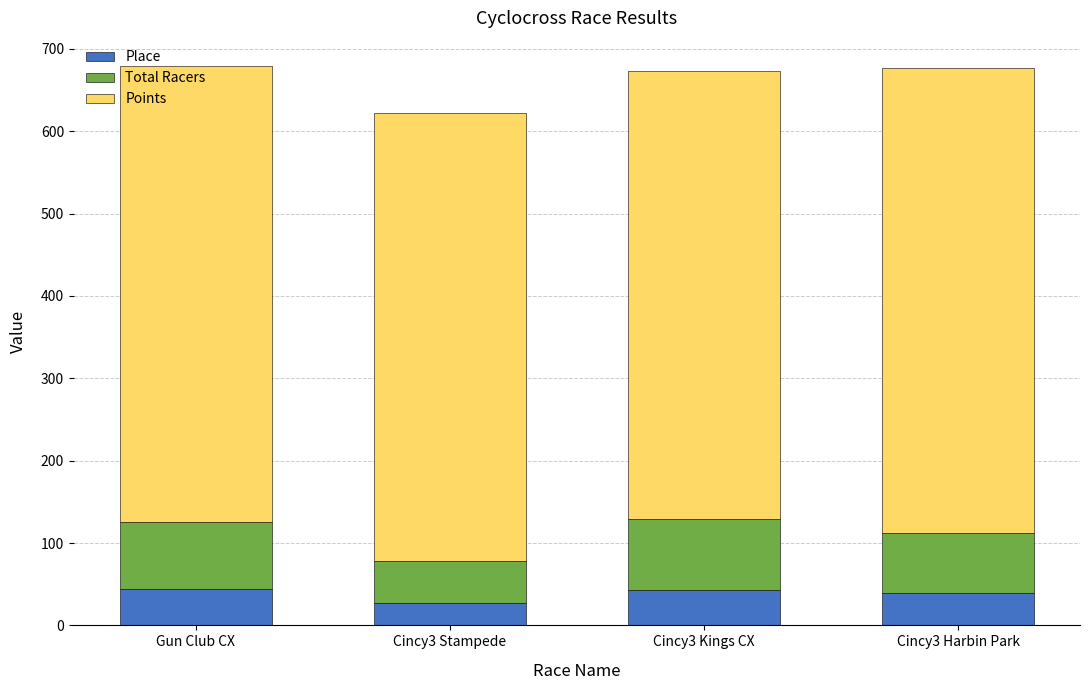

What is the difference between the maximum and minimum values in the Place series?

17.0